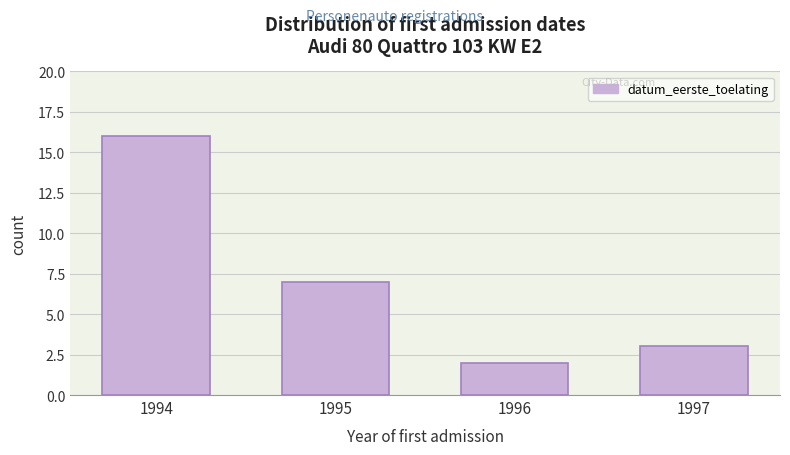

Reading left to right, transcribe all the data shown in this chart.

1994=16	1995=7	1996=2	1997=3